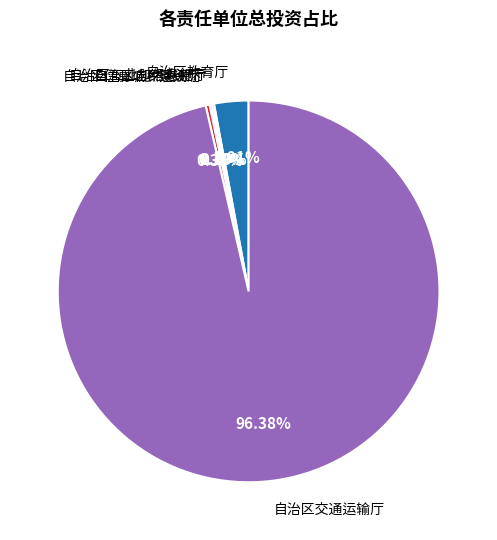

Which category has the biggest portion of the pie?

自治区交通运输厅